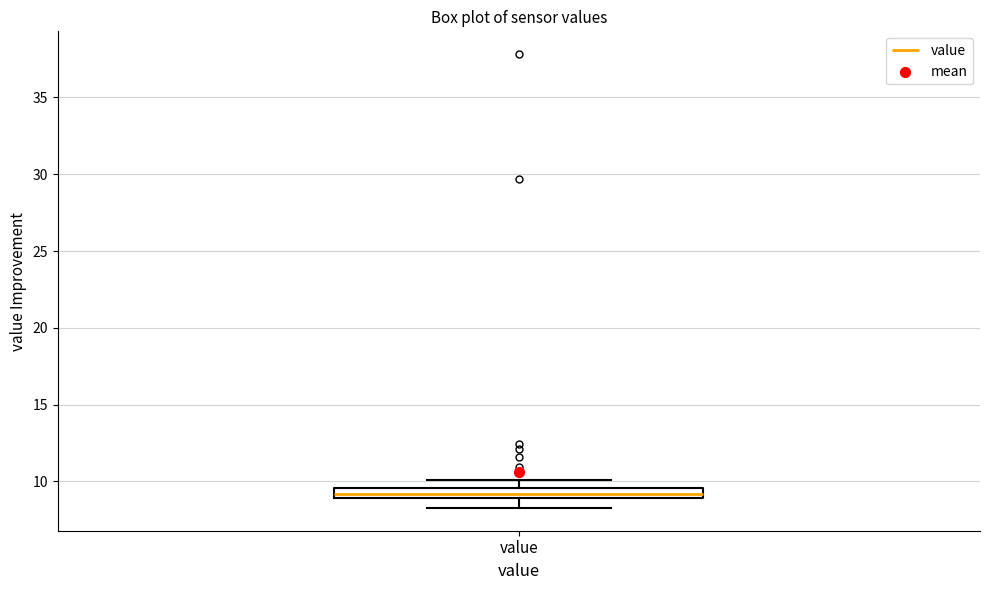

Where is the lower edge of the box for value on the y-axis? The values are not printed on the chart, so give them approximately, as read against the axis.

9.0